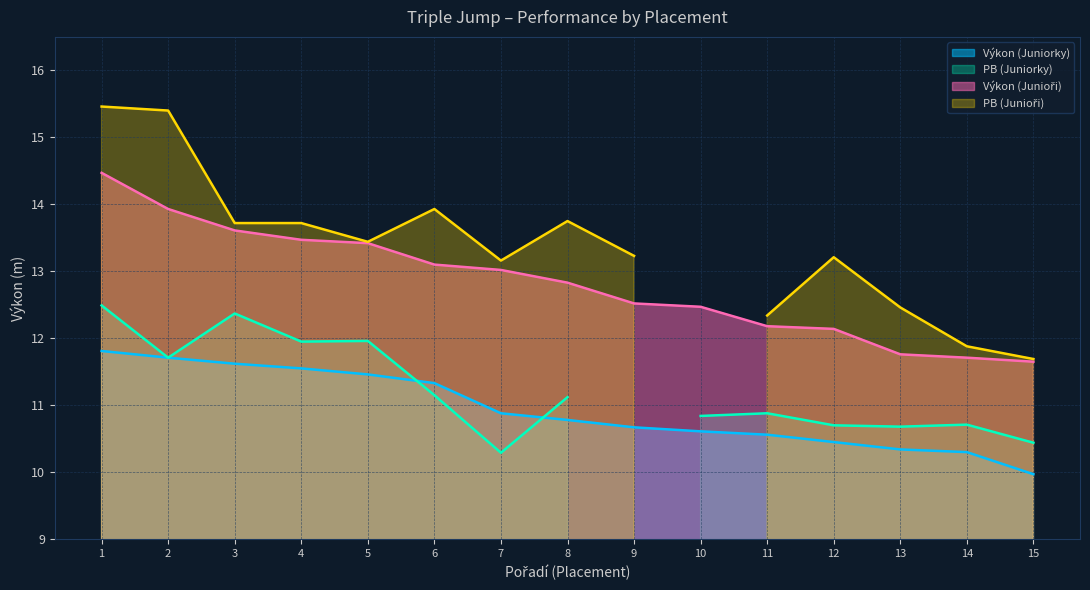

What is the difference between the highest and lowest values at 15?

1.7